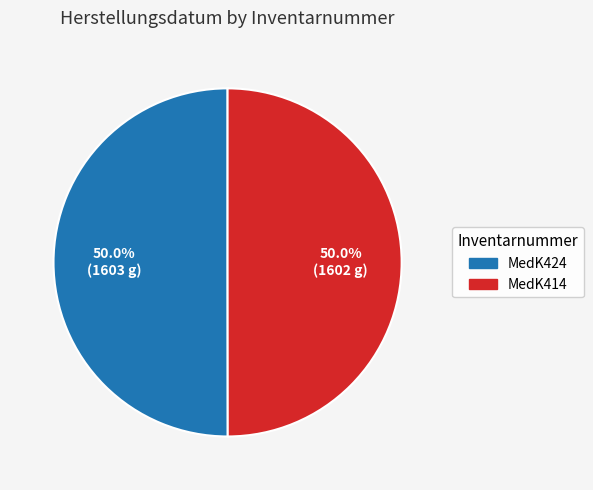

Is the sum of MedK414 and MedK424 greater than half?

Yes